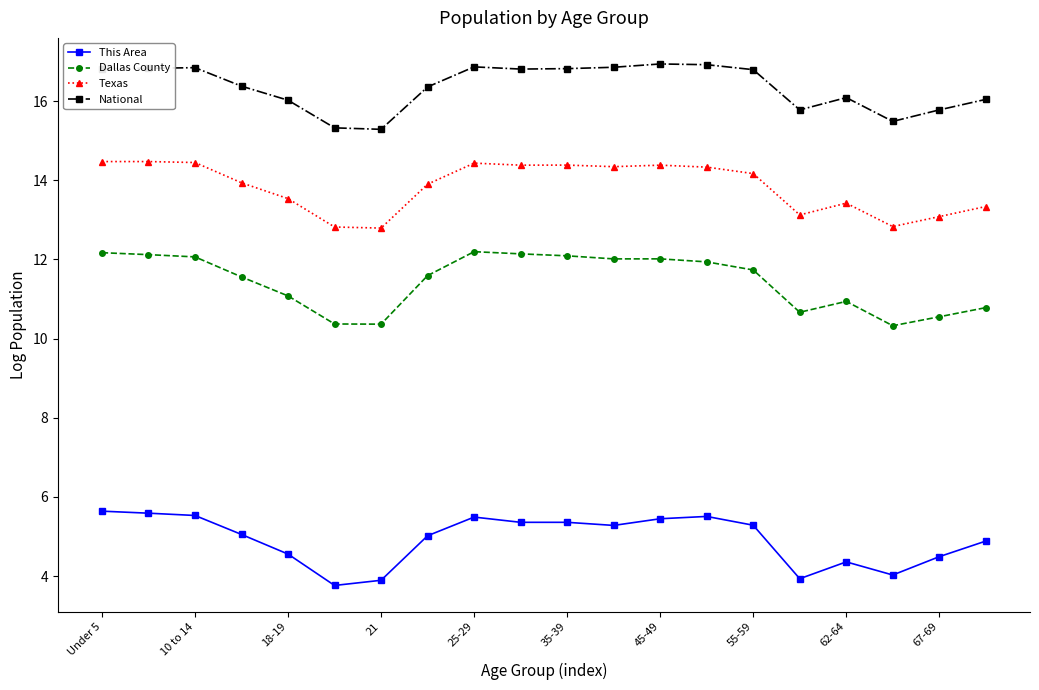

How many series are shown in this chart?

4